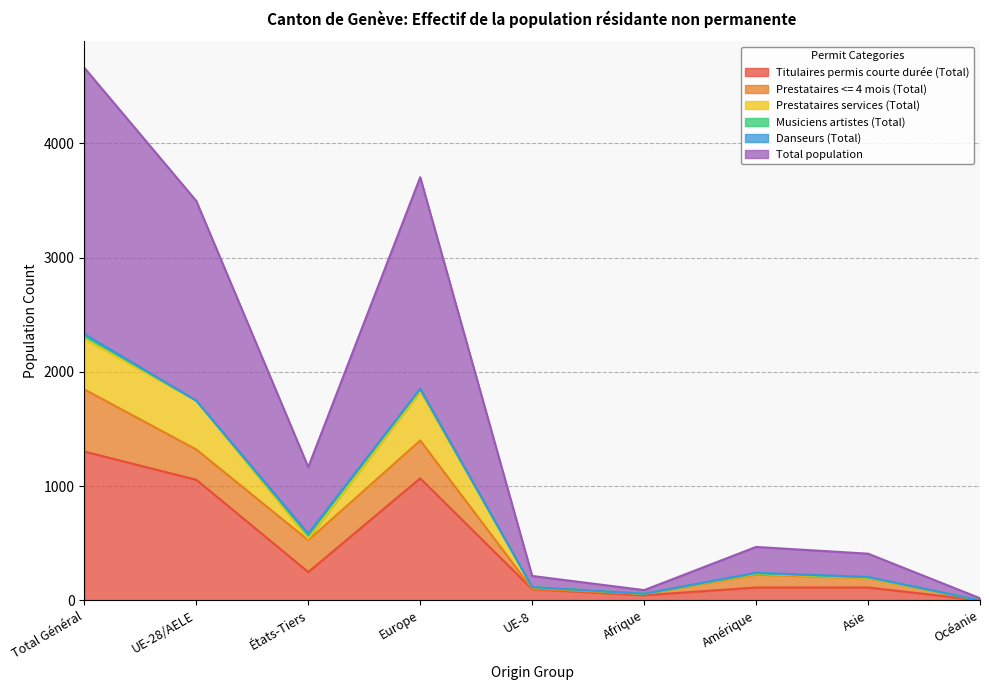

True or false: Total population and Prestataires services (Total) cross at least once.

False